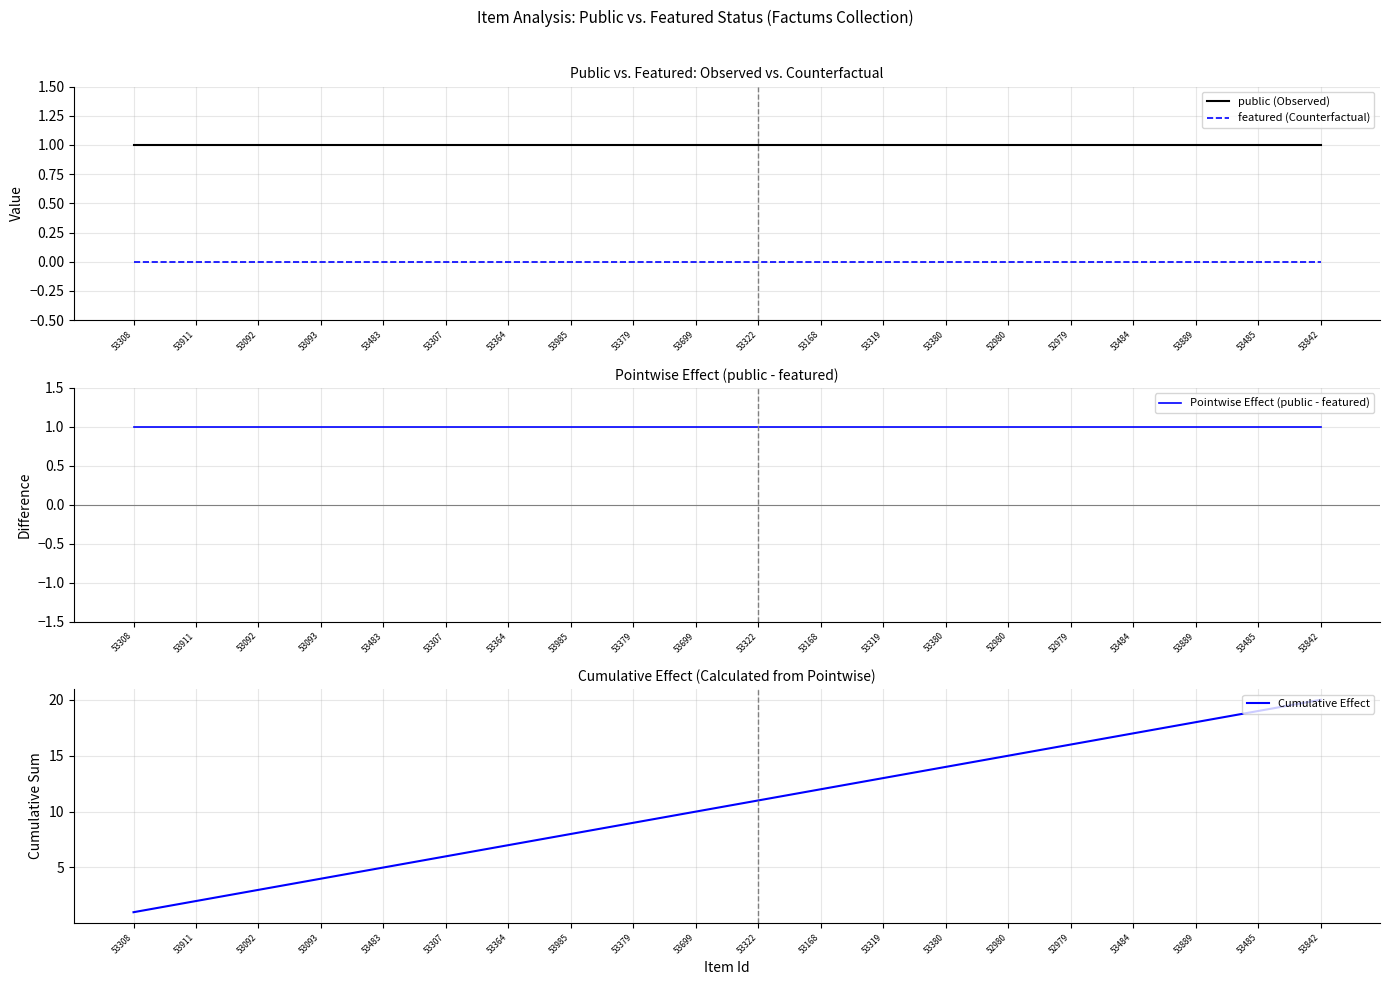

Rank the categories by featured (Counterfactual) value from highest to lowest.

53308, 53911, 53092, 53093, 53483, 53307, 53364, 53985, 53379, 53699, 53322, 53168, 53319, 53380, 52980, 52979, 53484, 53889, 53485, 53842